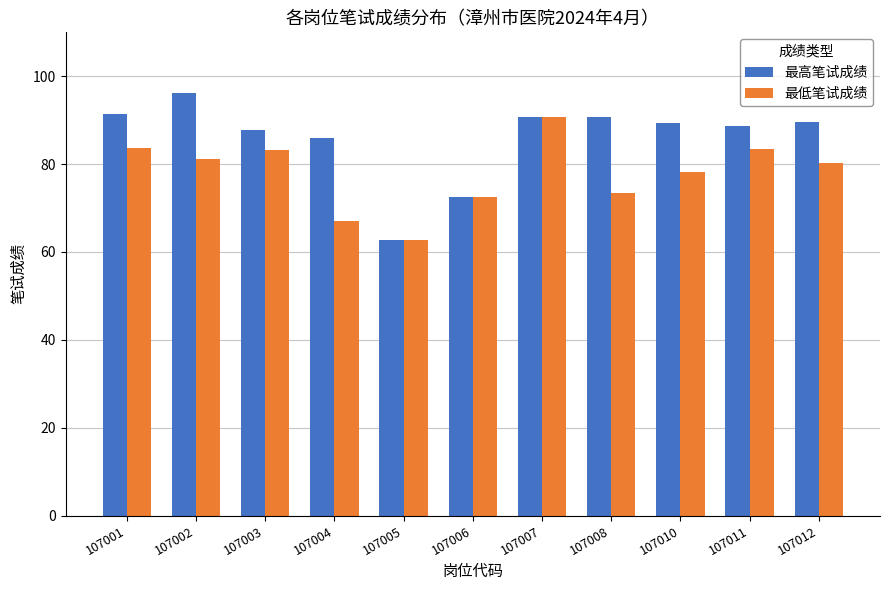

Rank the series by their maximum value, from highest to lowest.

最高笔试成绩, 最低笔试成绩